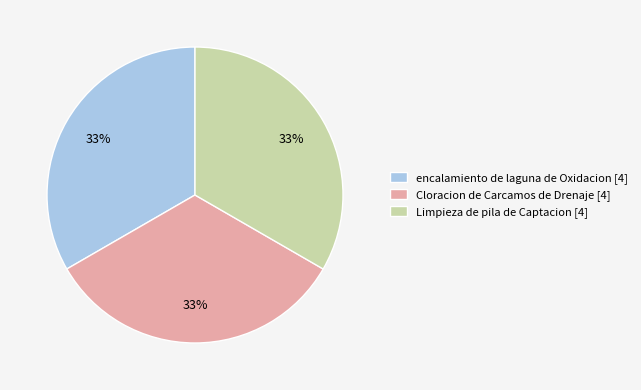

The Cloracion de Carcamos de Drenaje [4] slice represents 33% of the pie. True or false?

True